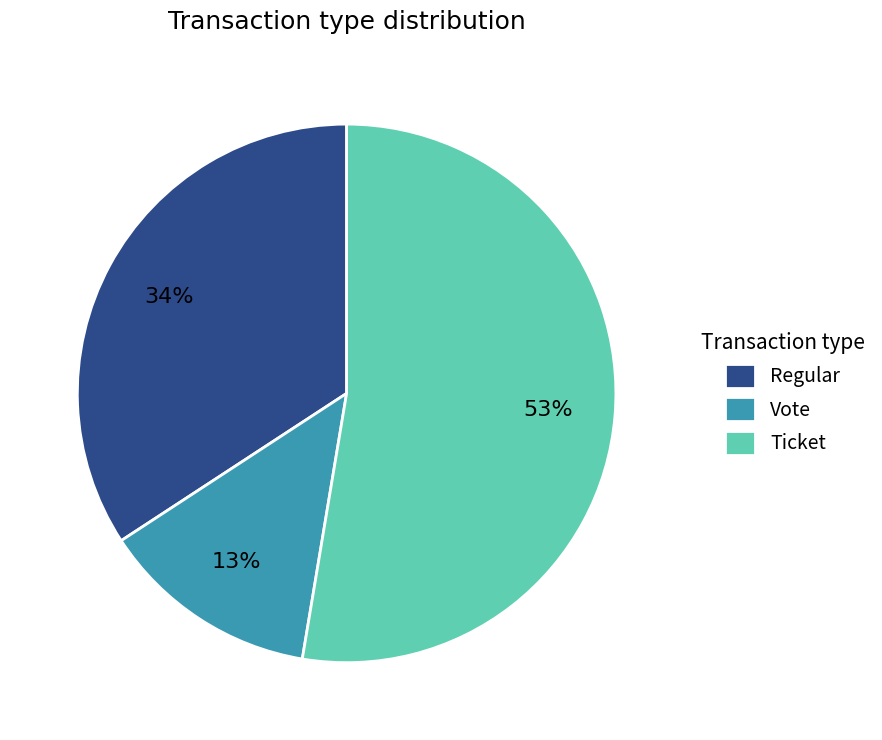

Is the sum of Vote and Regular greater than half?

No